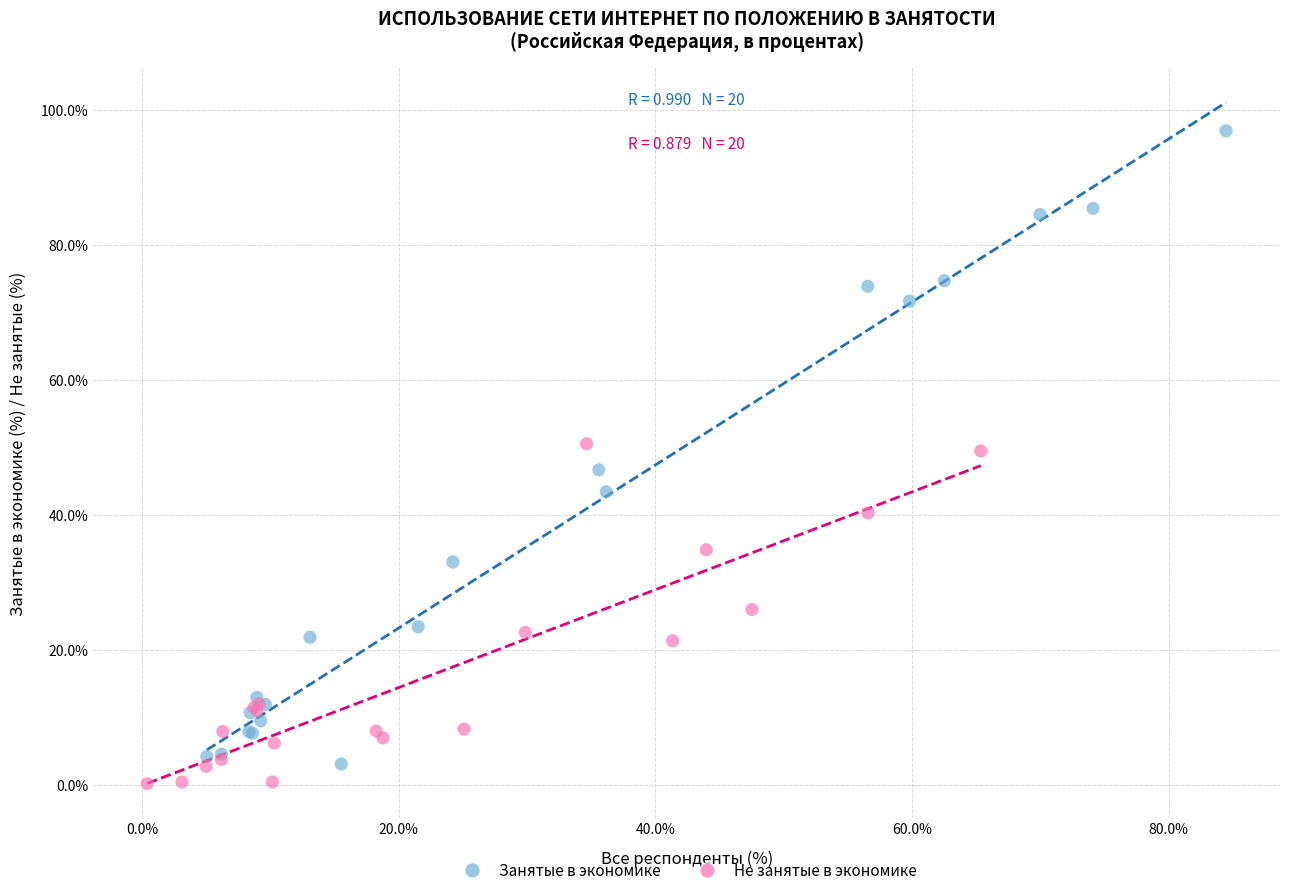

Which series has the widest spread of Y values?

Занятые в экономике